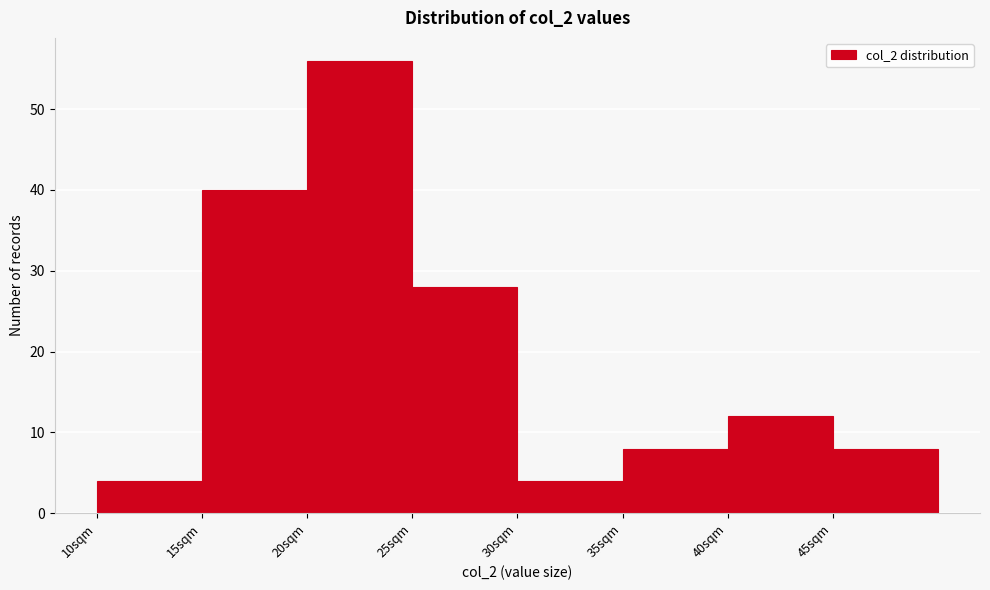

How tall is the bar that spans 15 to 20 on the x-axis? The values are not printed on the chart, so give them approximately, as read against the axis.

40